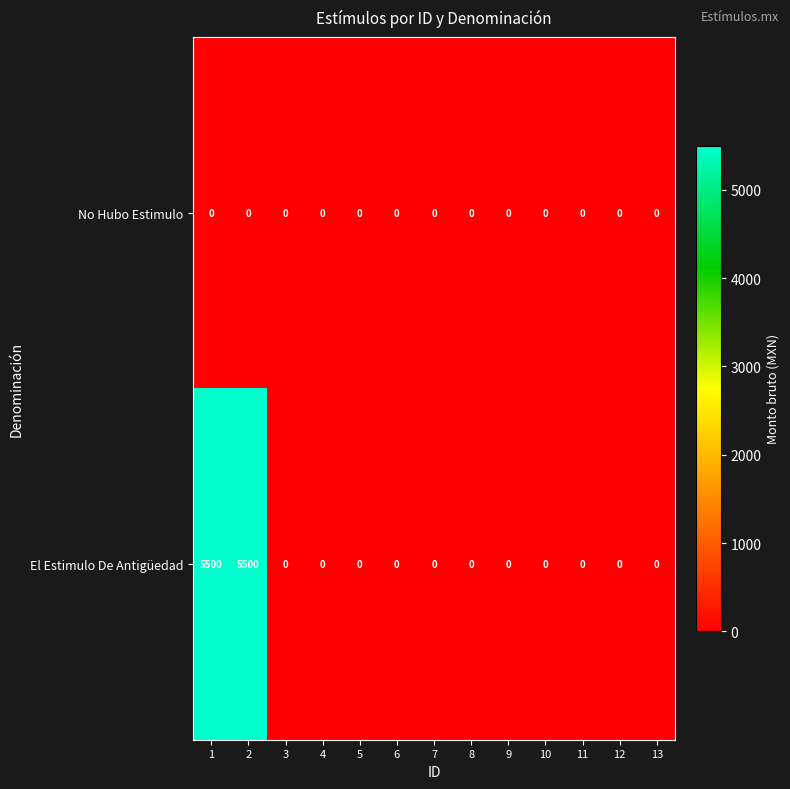

Which series has the largest total across all categories?

El Estimulo De Antigüedad